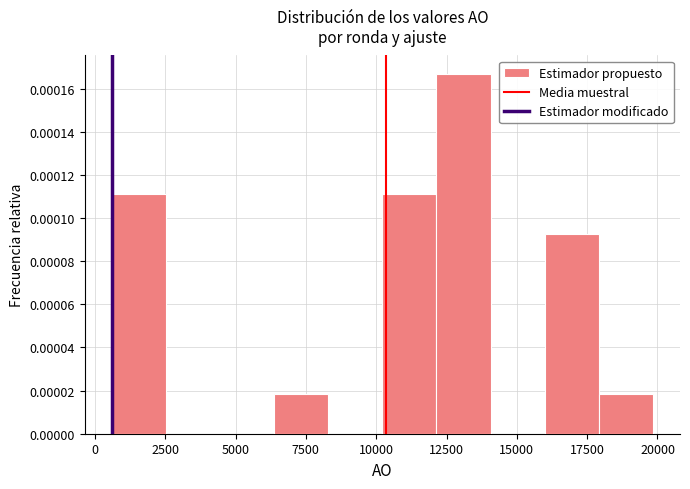

Around what value on the x-axis is the tallest bar? Give the approximate position of its centre, as read against the axis.

13000